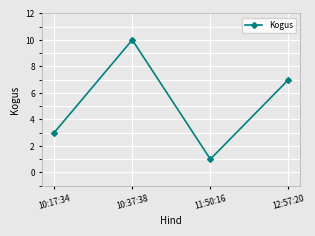

Reading left to right, list all the values displayed in this chart.

10:17:34=3	10:37:38=10	11:50:16=1	12:57:20=7